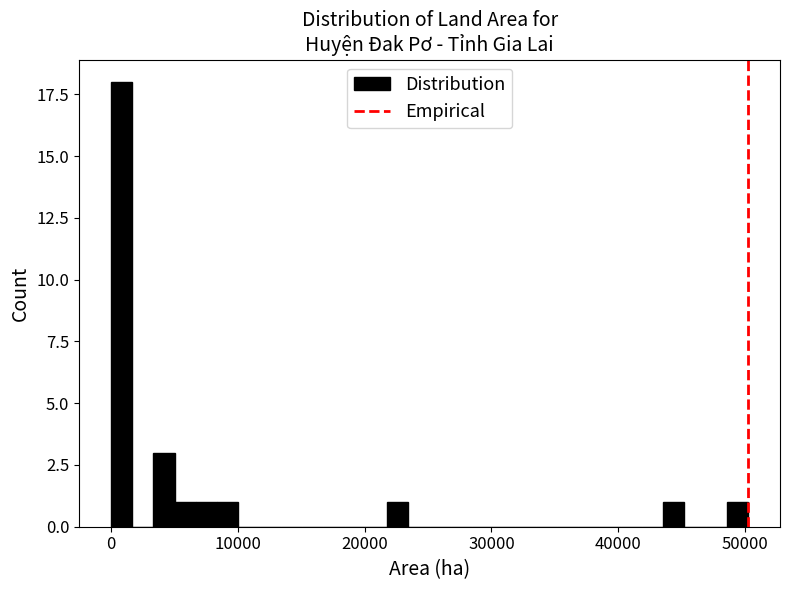

Read against the x-axis, roughly where is the centre of the tallest bar?

1000